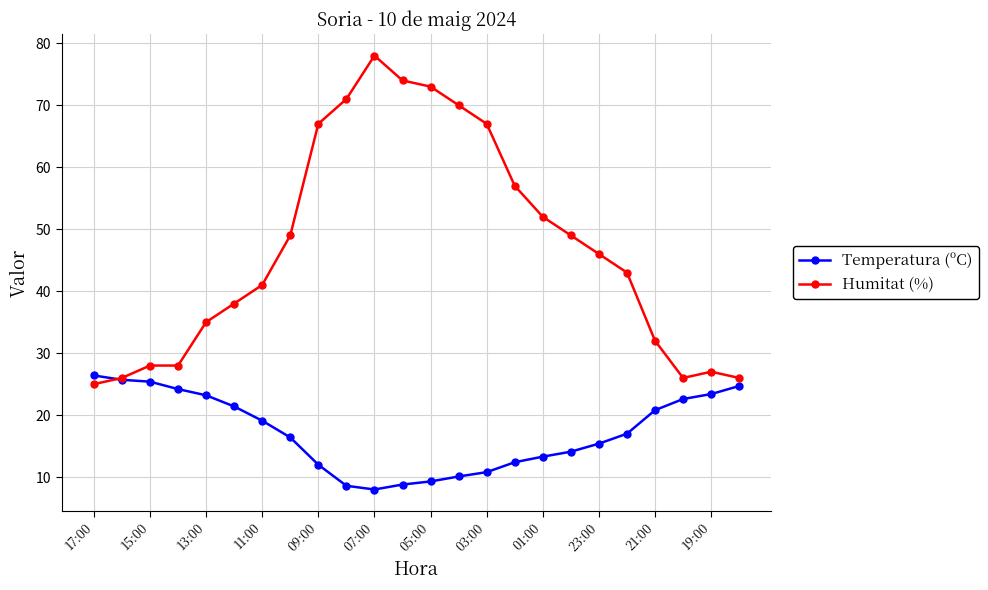

Which series has the largest range (max minus min)?

Humitat (%)